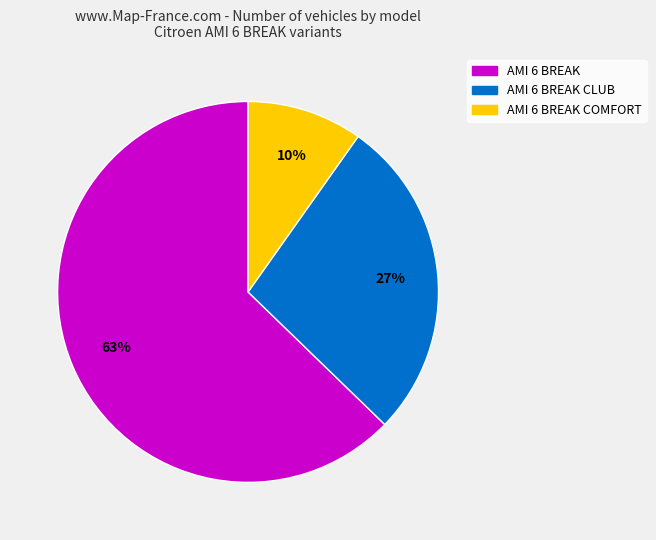

Is there a majority slice in this chart?

Yes